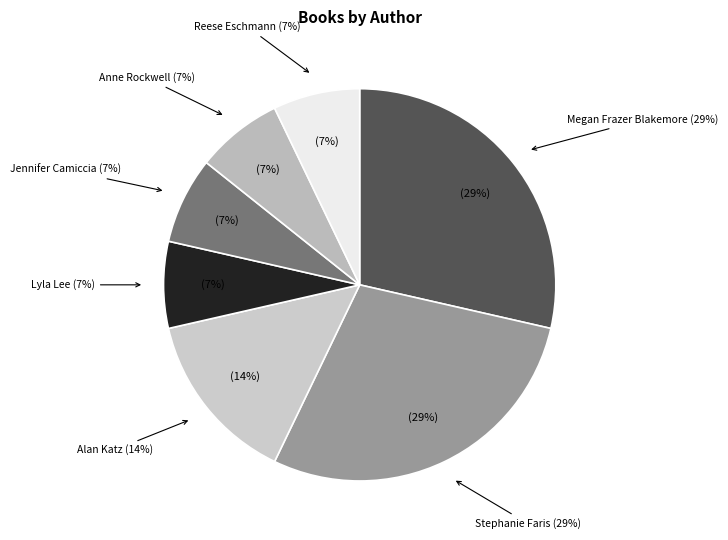

To the nearest percent, what is the difference between the largest and smallest slice percentages?

23%